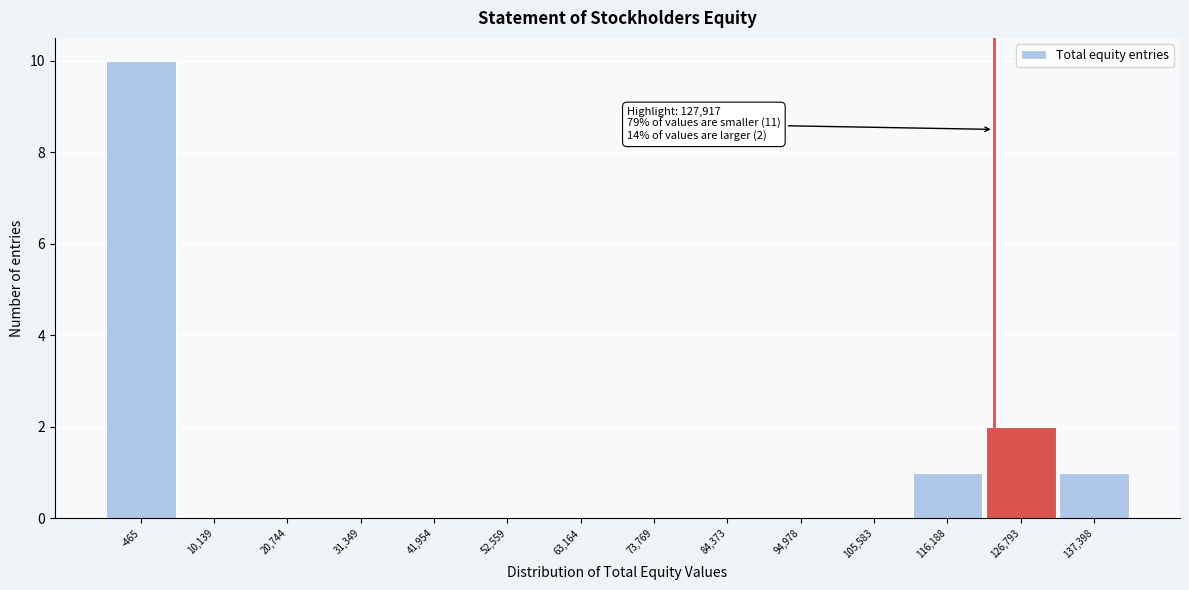

Reading left to right, what are all the values shown in this chart?

-465=10	10,139=0	20,744=0	31,349=0	41,954=0	52,559=0	63,164=0	73,769=0	84,373=0	94,978=0	105,583=0	116,188=1	126,793=2	137,398=1